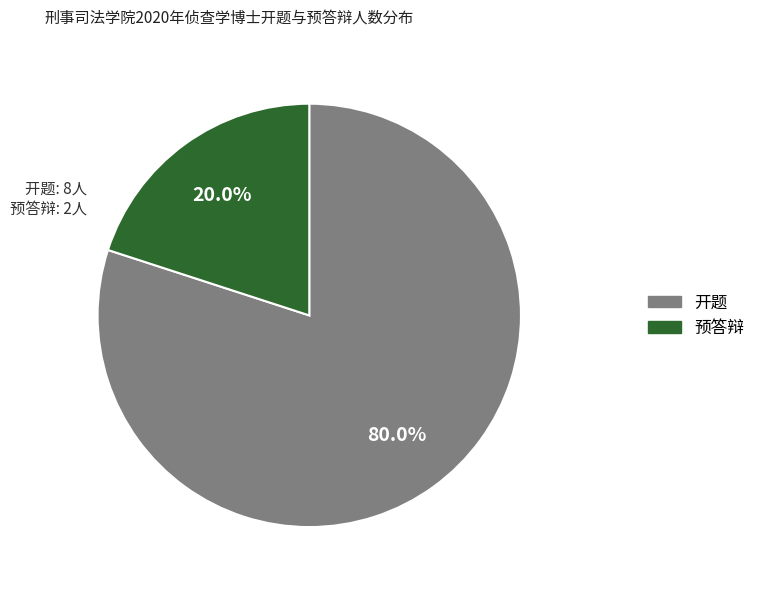

How much of the chart is everything except 开题?

20.0%